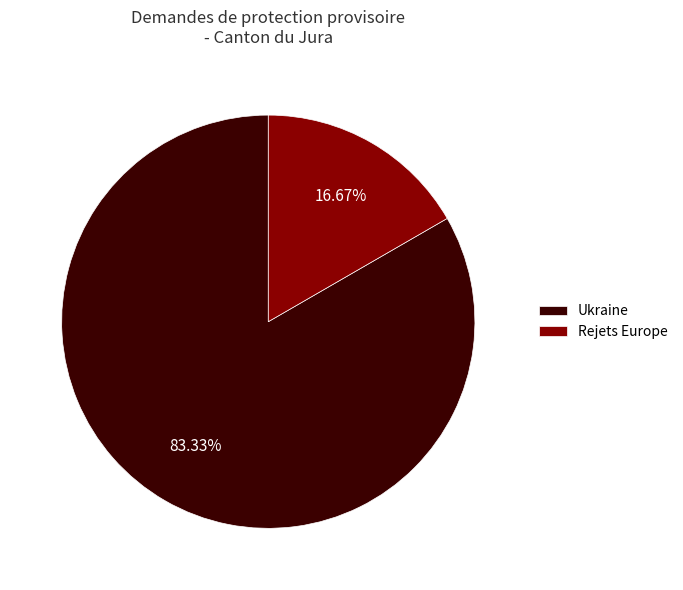

How many segments does this pie chart have?

2